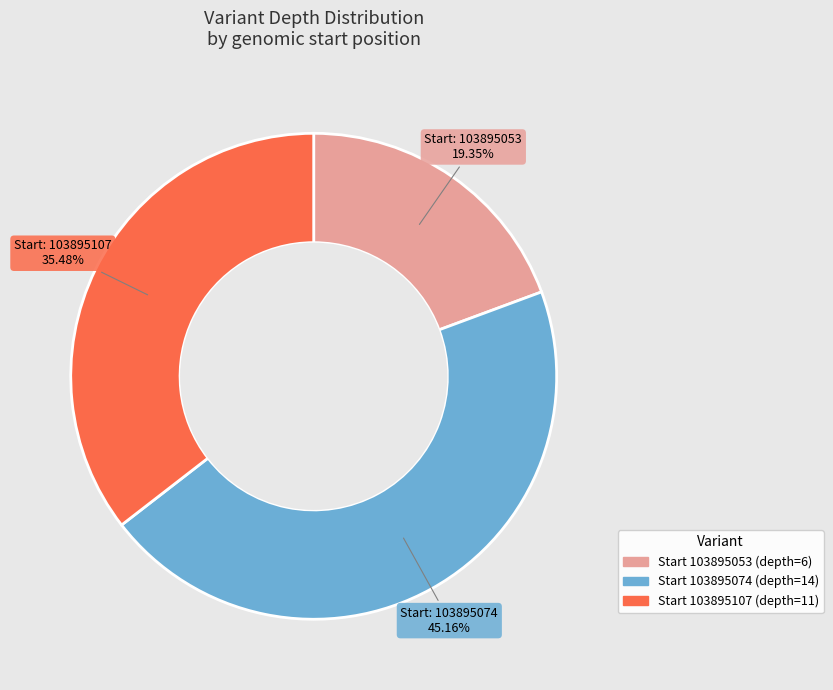

Is there any slice that represents more than half of the pie?

No